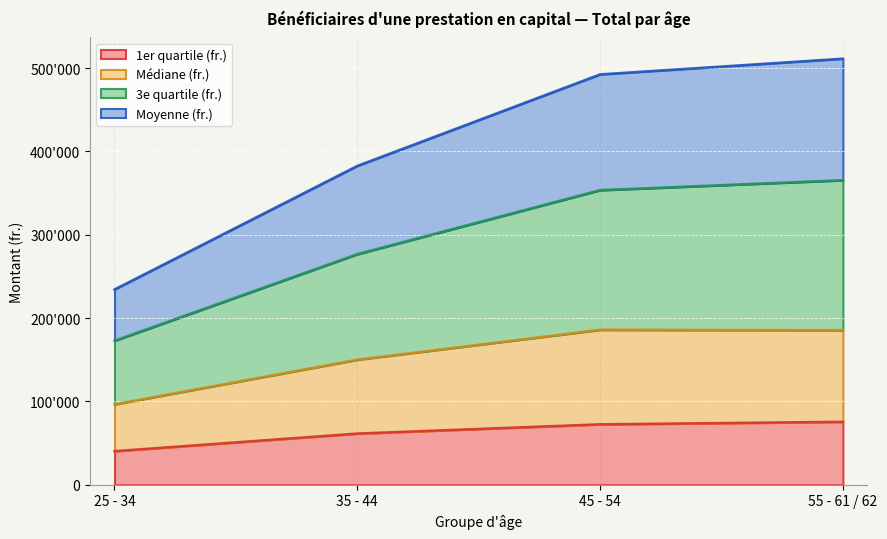

At 55 - 61 / 62, list the series in order from largest to smallest.

3e quartile (fr.), Moyenne (fr.), Médiane (fr.), 1er quartile (fr.)